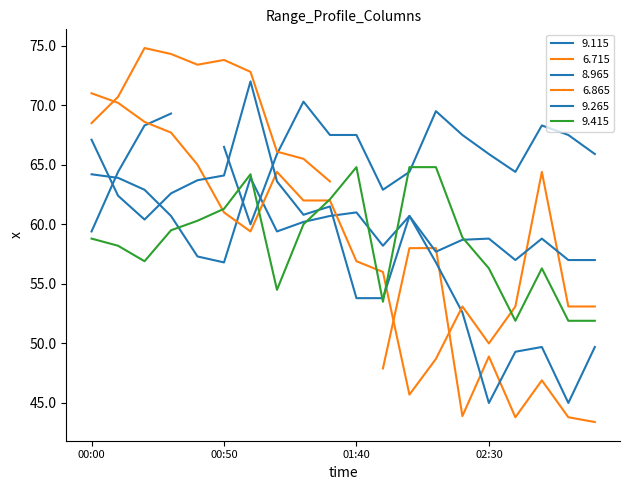

Rank the series at 02:20 from lowest to highest value.

8.965, 6.865, 9.265, 9.415